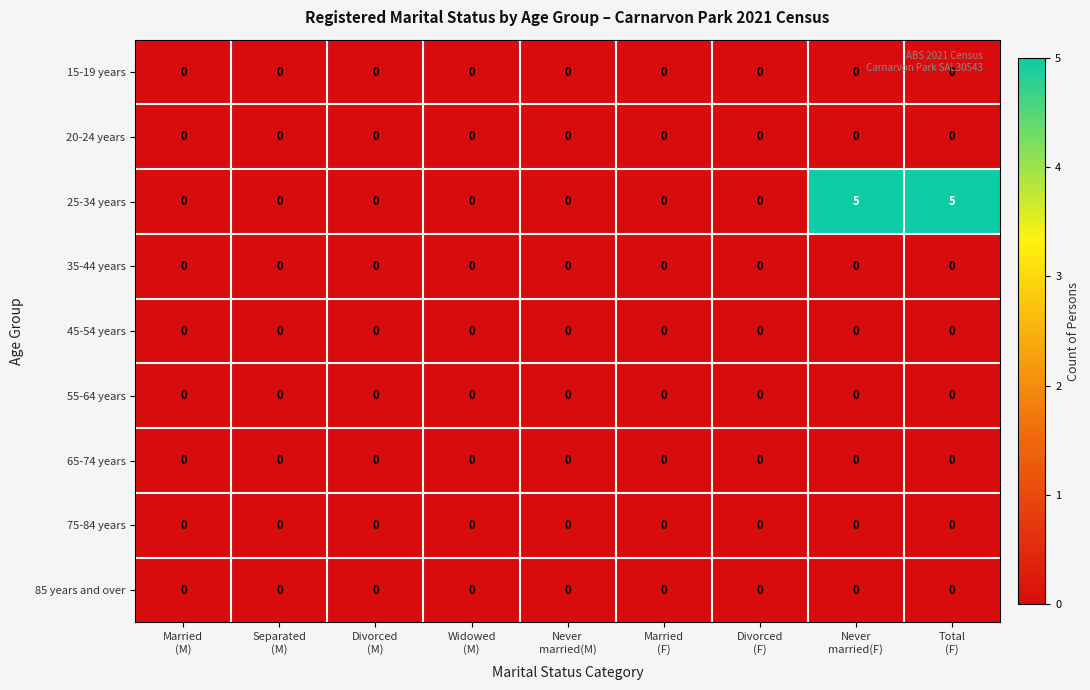

What is the greatest value displayed?

5